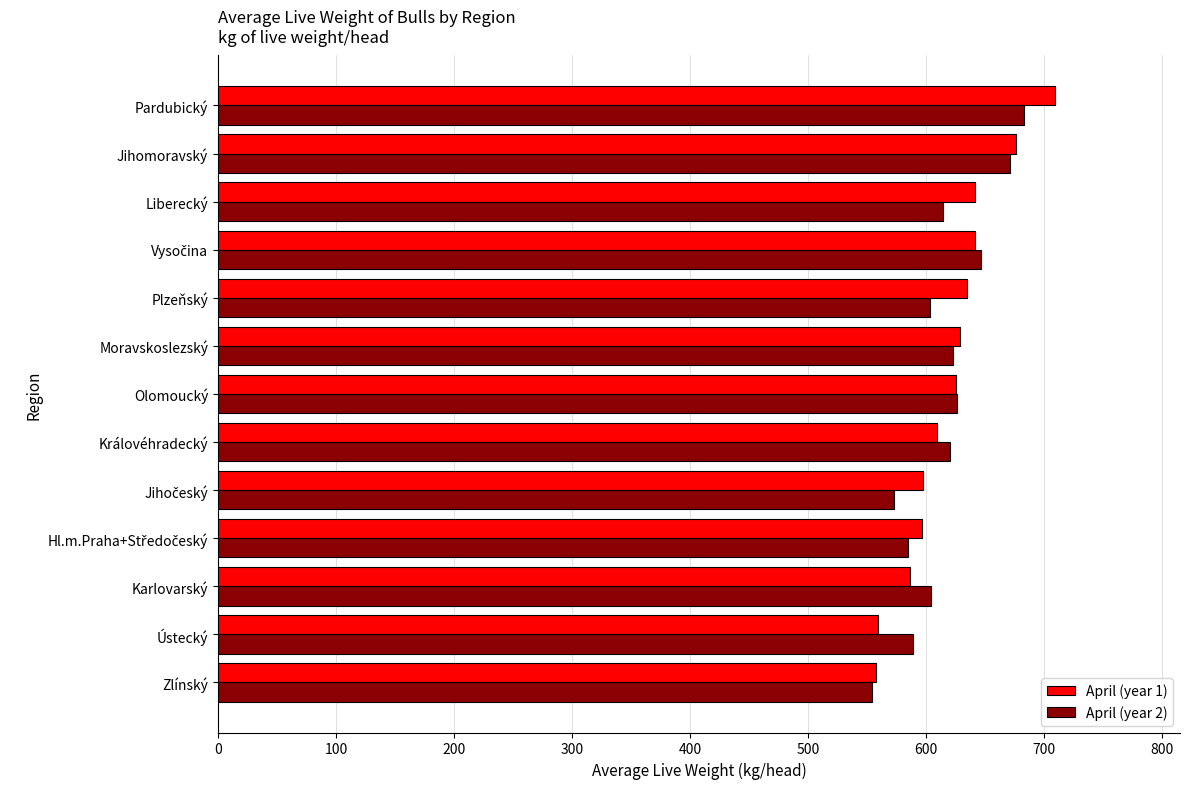

What is the maximum value shown in the chart?

708.9